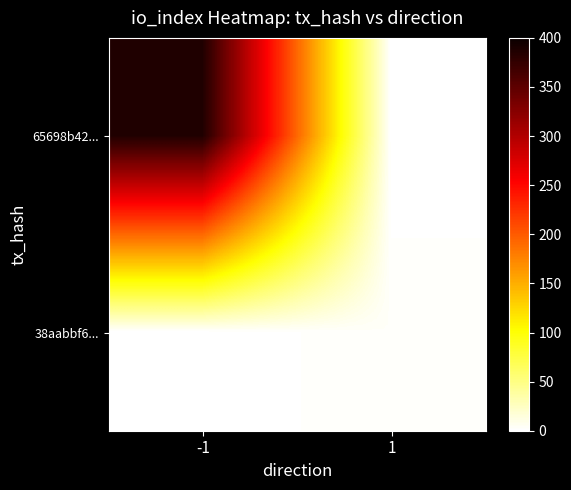

Reading right to left, extract all data points from this chart.

65698b42...: 1=0	-1=387
38aabbf6...: 1=3	-1=0